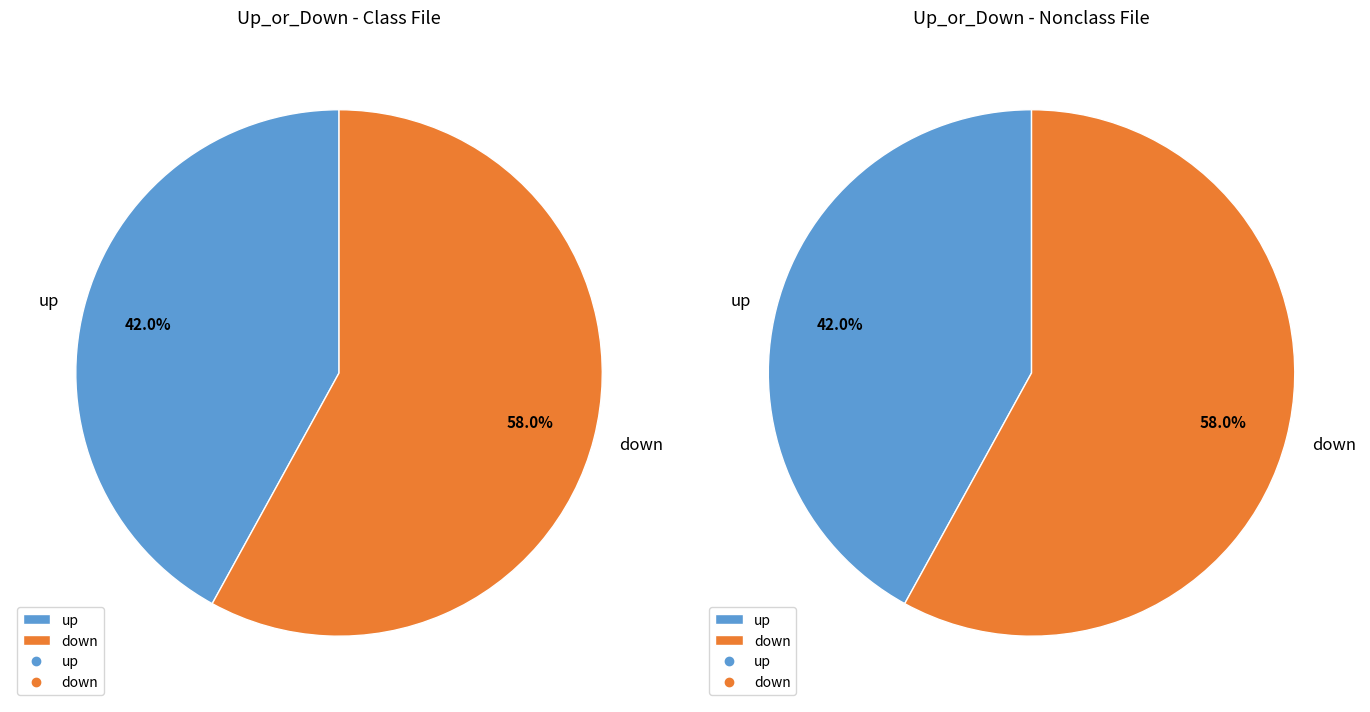

Combined, do up and down account for over 50%?

Yes